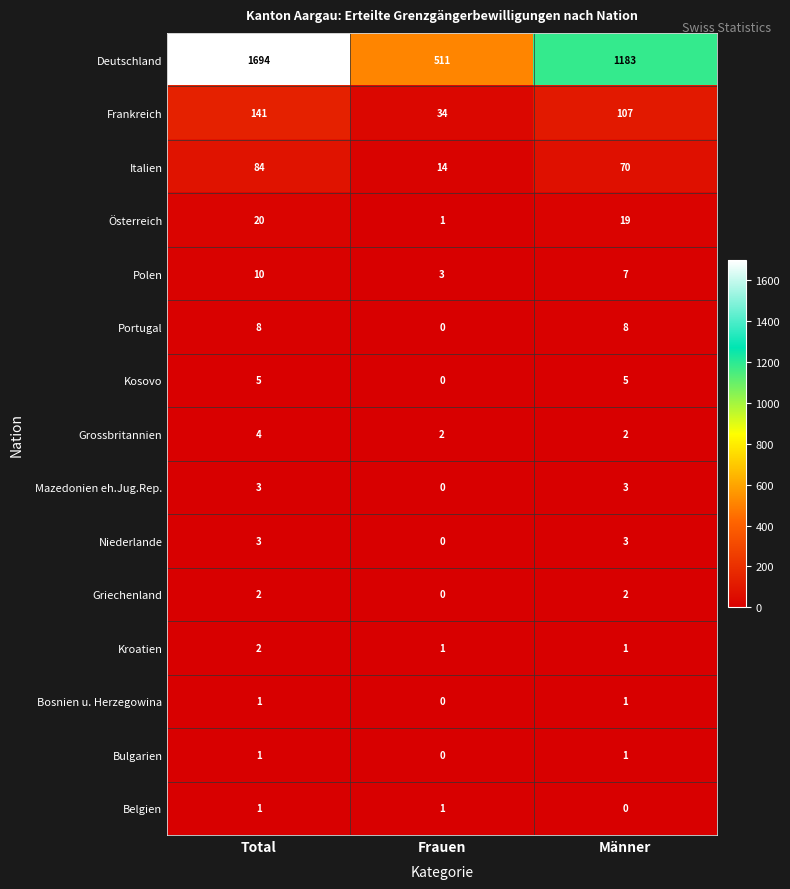

What is the sum of all Polen values?

20